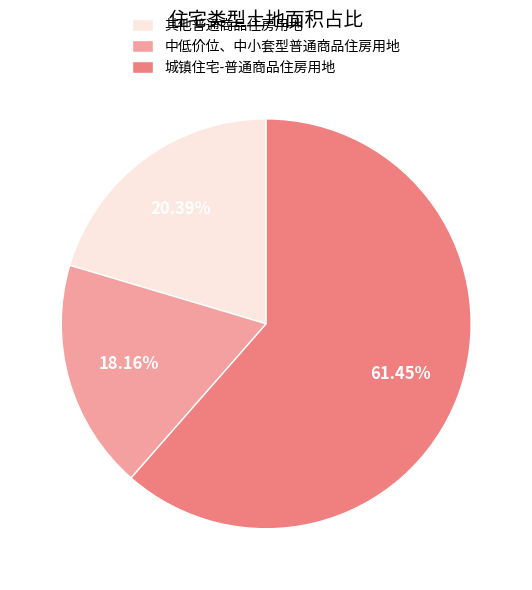

To the nearest percent, what is the average slice percentage?

33%